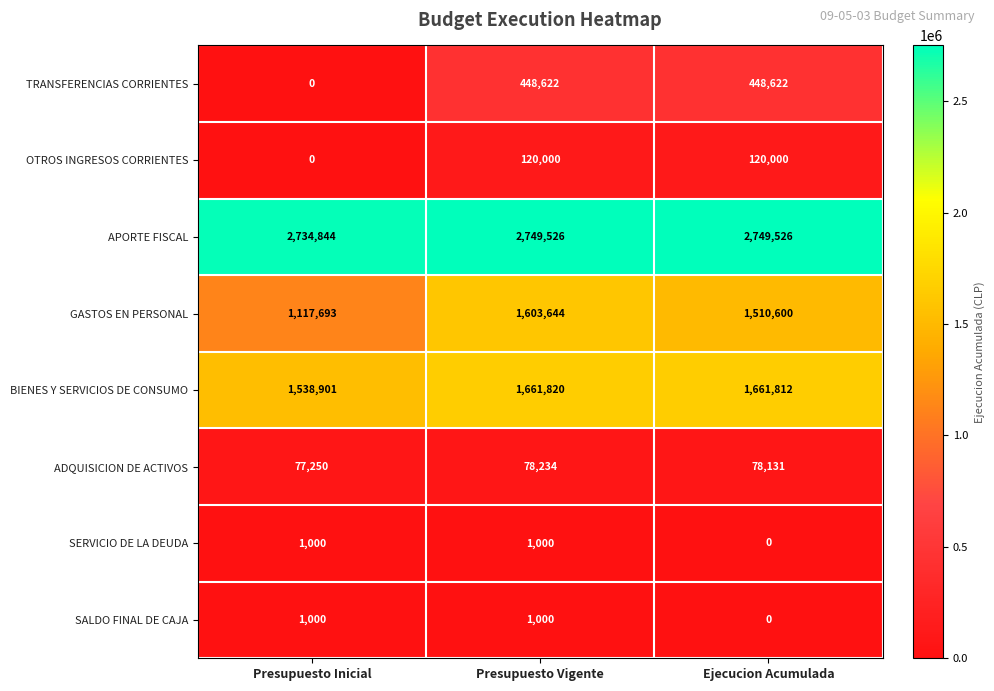

Which series has the widest spread of values?

GASTOS EN PERSONAL